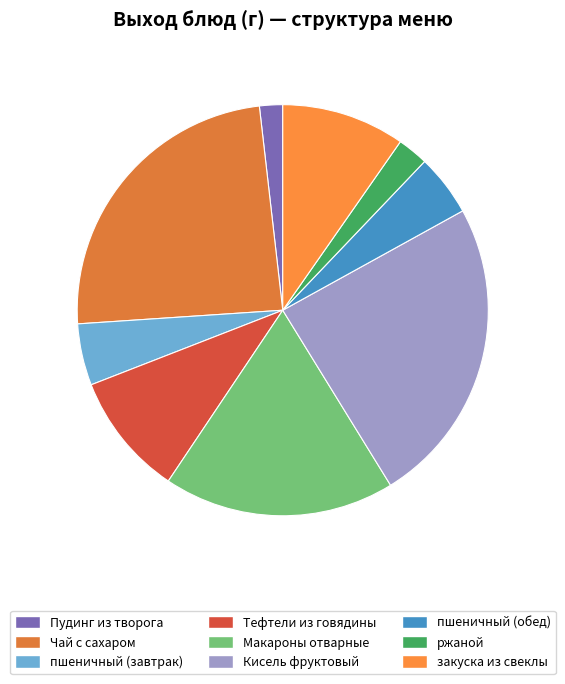

Is there any slice that represents more than half of the pie?

No